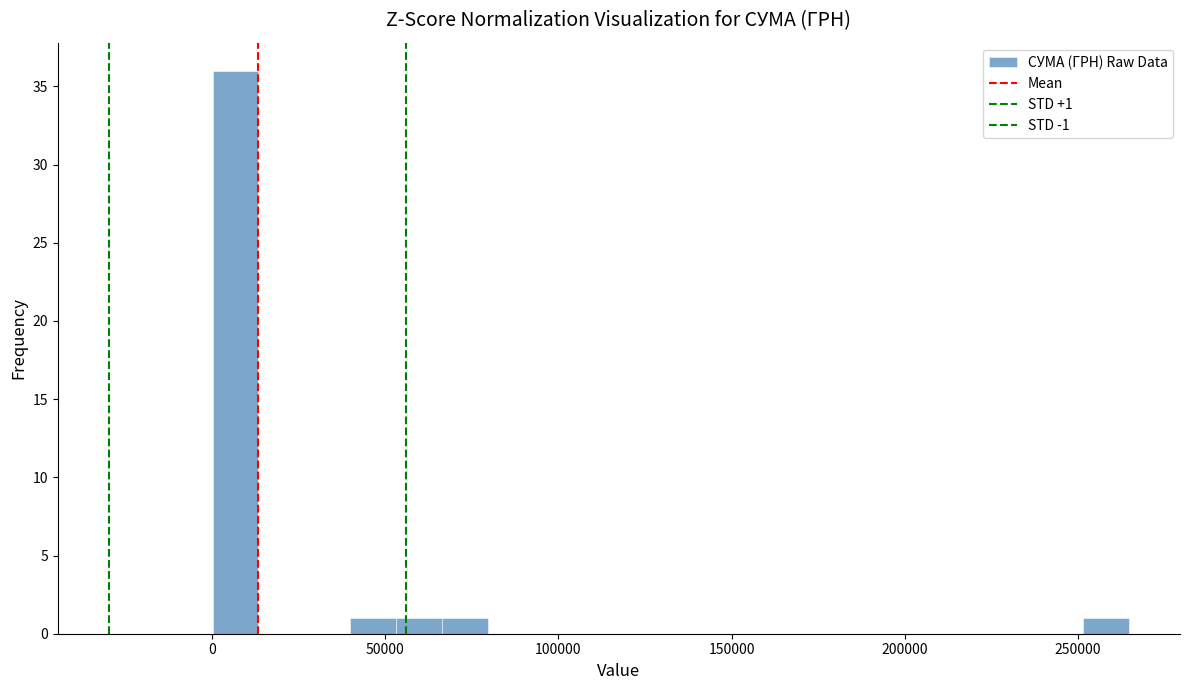

Around what value on the x-axis is the tallest bar? Give the approximate position of its centre, as read against the axis.

5000